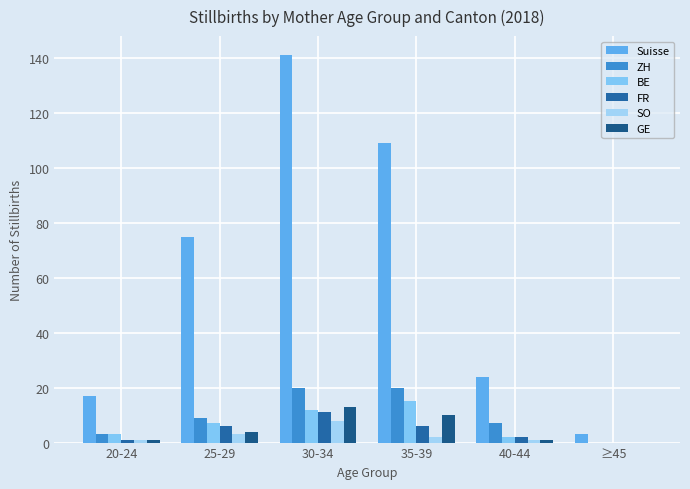

Are the bars horizontal?

No